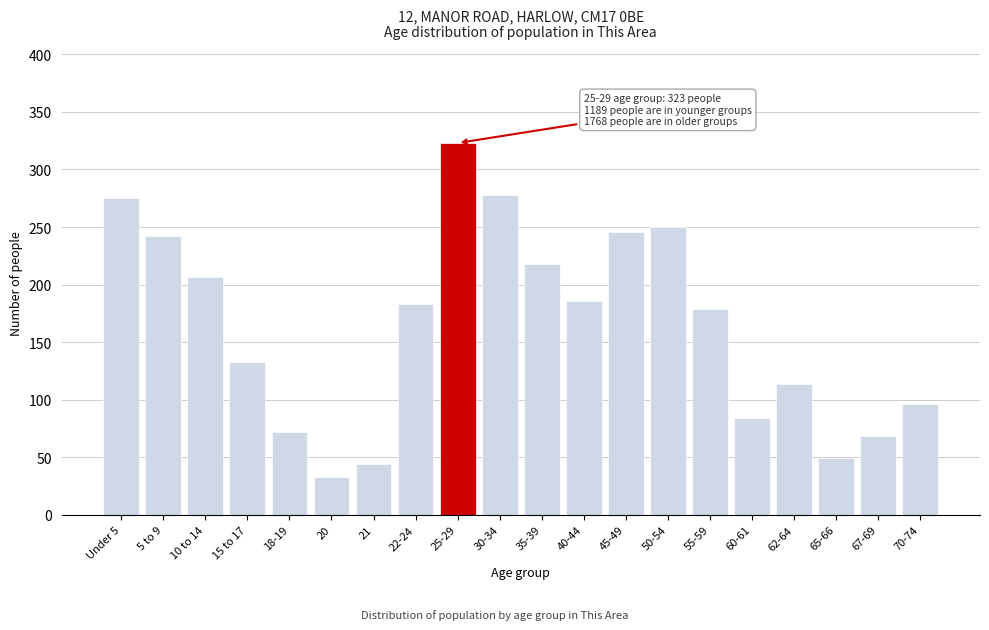

Reading left to right, extract all data points from this chart.

275	242	207	133	72	33	44	183	323	278	218	186	246	250	179	84	114	49	68	96